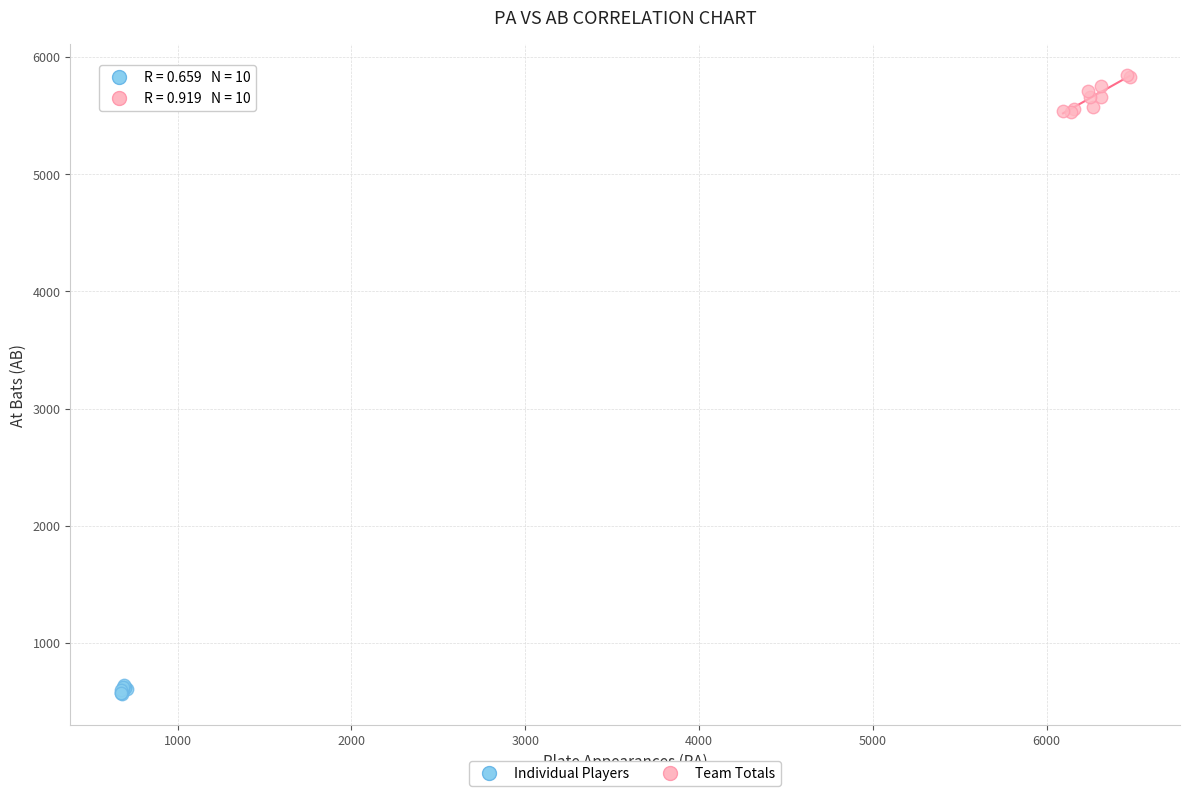

Which series has the largest Y range (max minus min)?

Team Totals